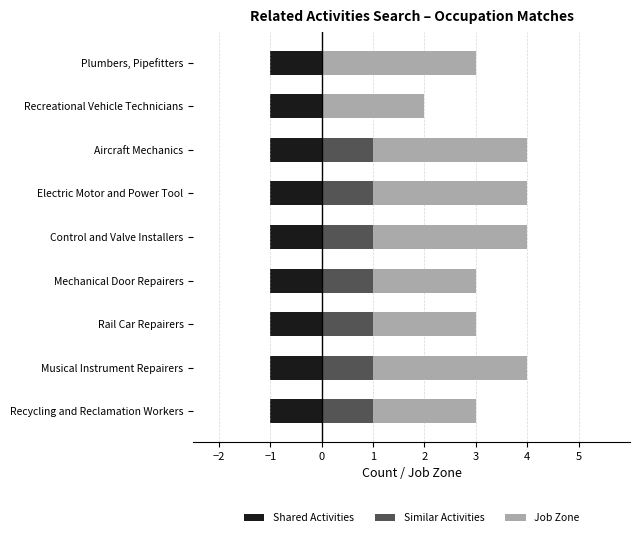

How many bars are there in each group?

3